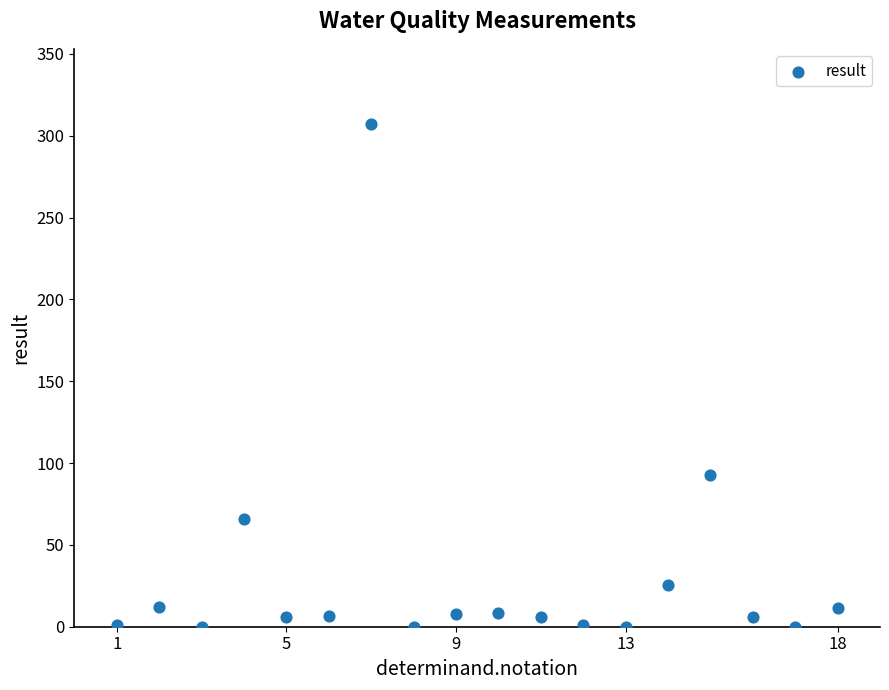

What is the range of Y values (max minus min)?

307.0